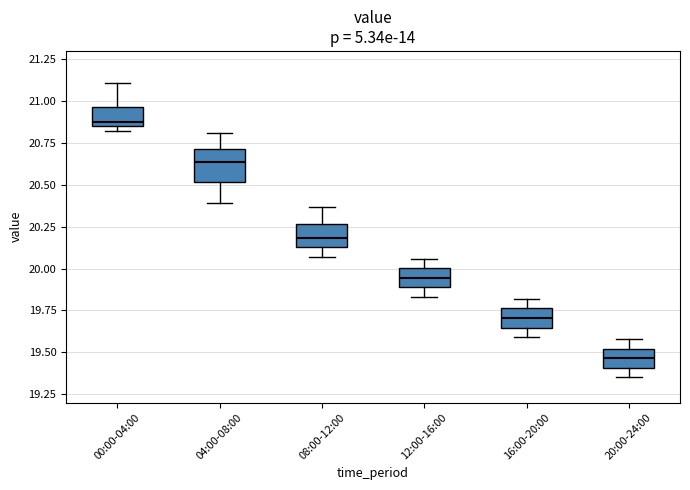

Which box's median line is the lowest?

20:00-24:00